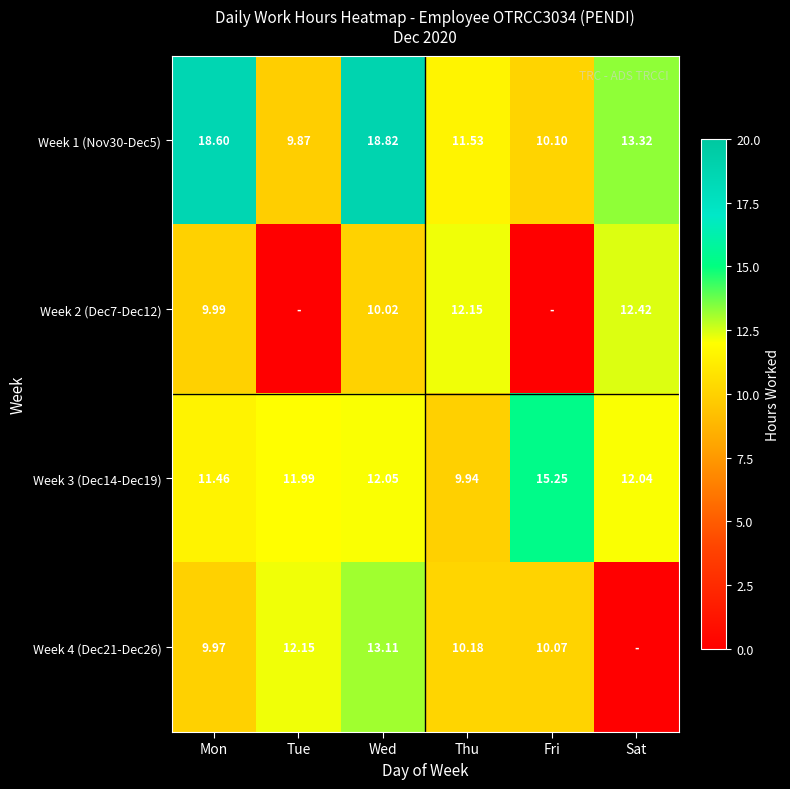

Is the value of Week 4 (Dec21-Dec26) at Wed greater than the value of Week 3 (Dec14-Dec19) at Wed?

Yes